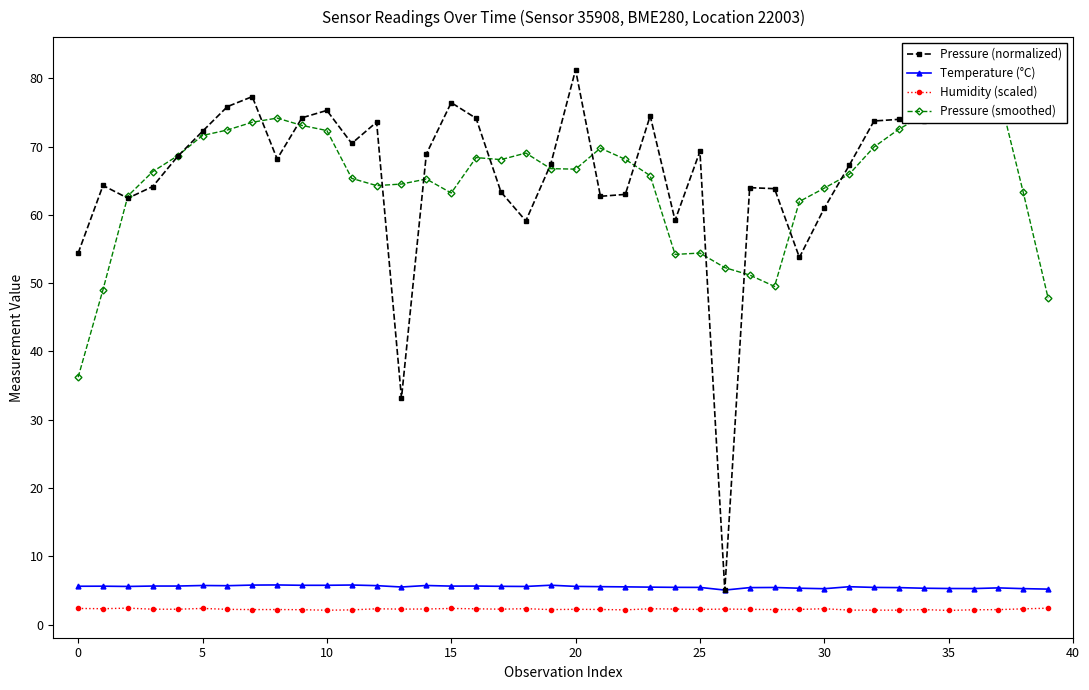

True or false: Pressure (smoothed) and Humidity (scaled) cross at least once.

False